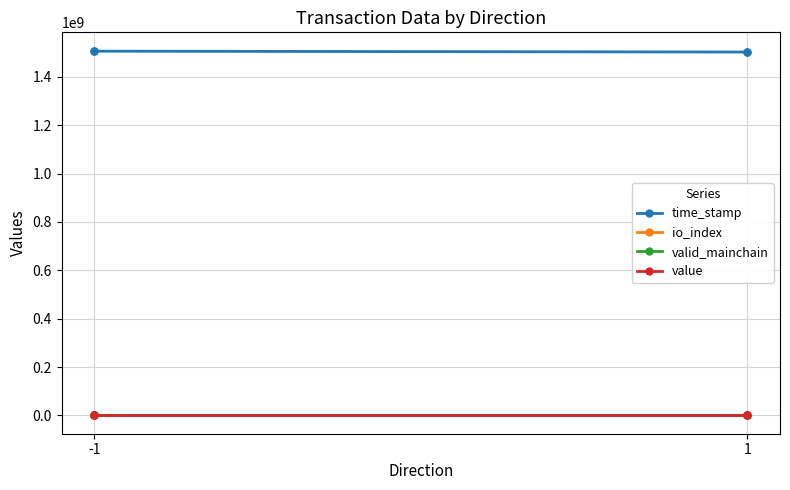

True or false: time_stamp and io_index cross at least once.

False